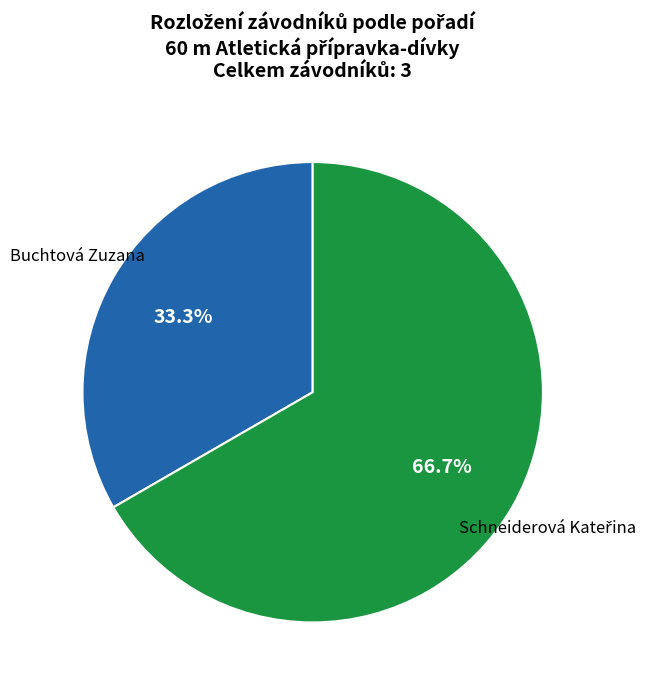

Is there a majority slice in this chart?

Yes